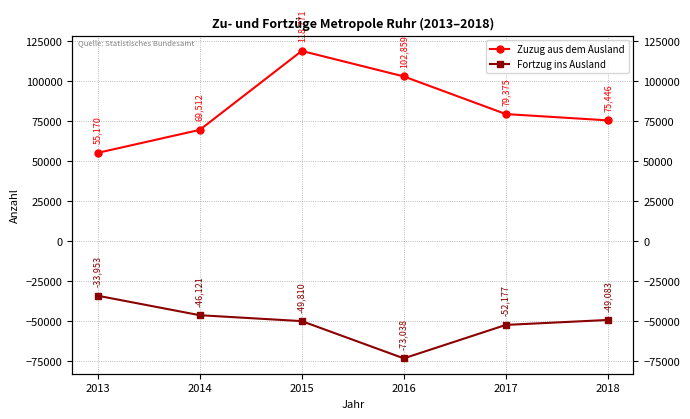

Is it true that Zuzug aus dem Ausland equals 109061 at 2014?

False